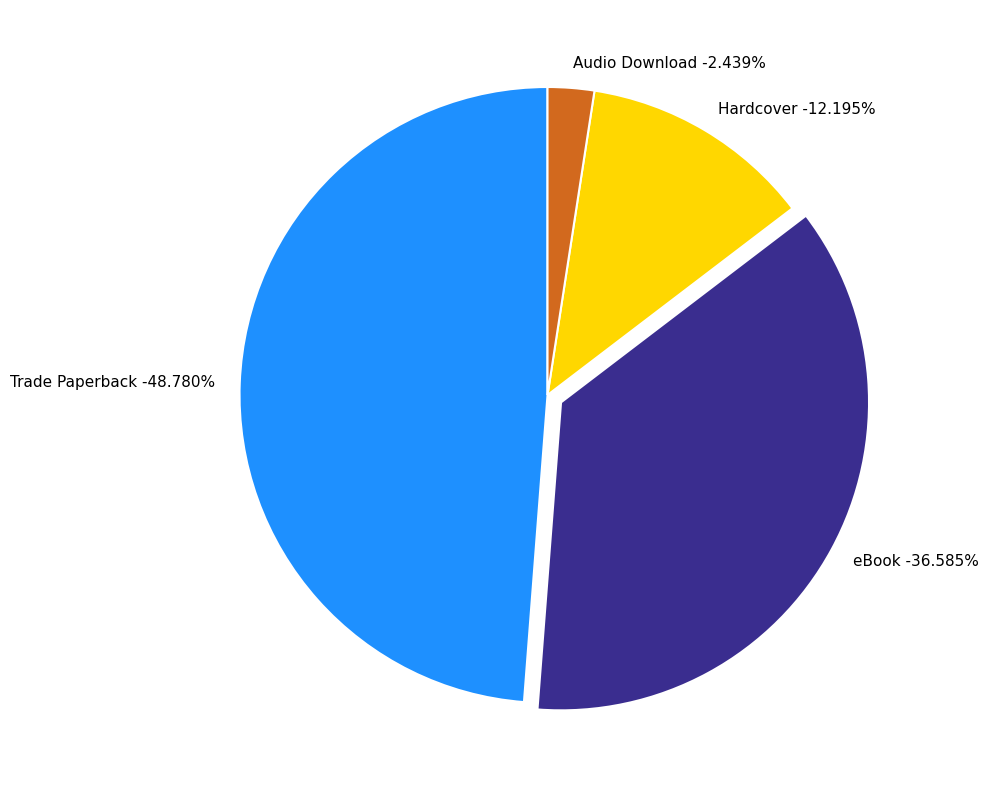

Does Trade Paperback account for over 50% of the chart?

No